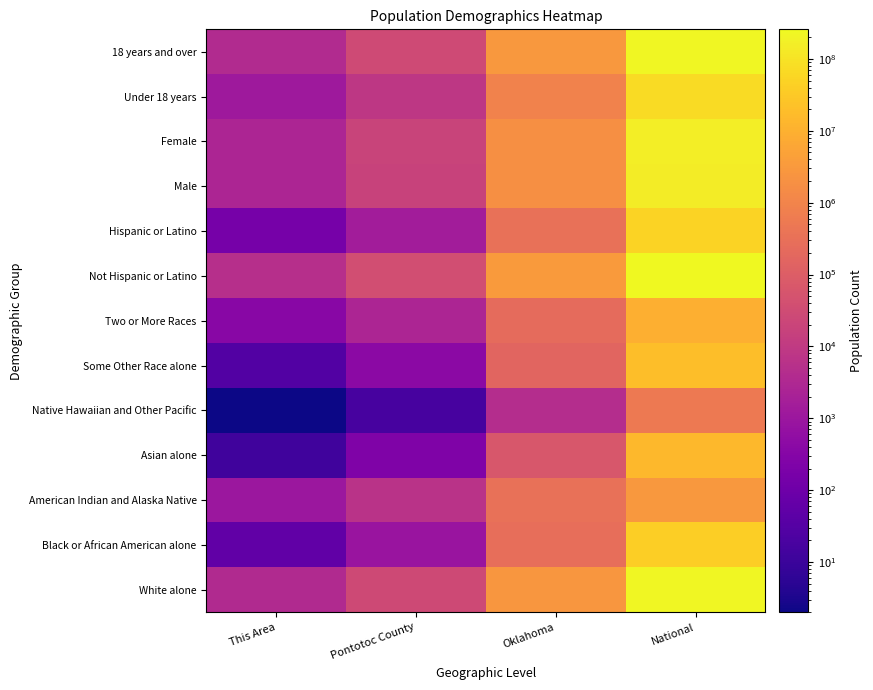

Count the number of data series in this chart.

13